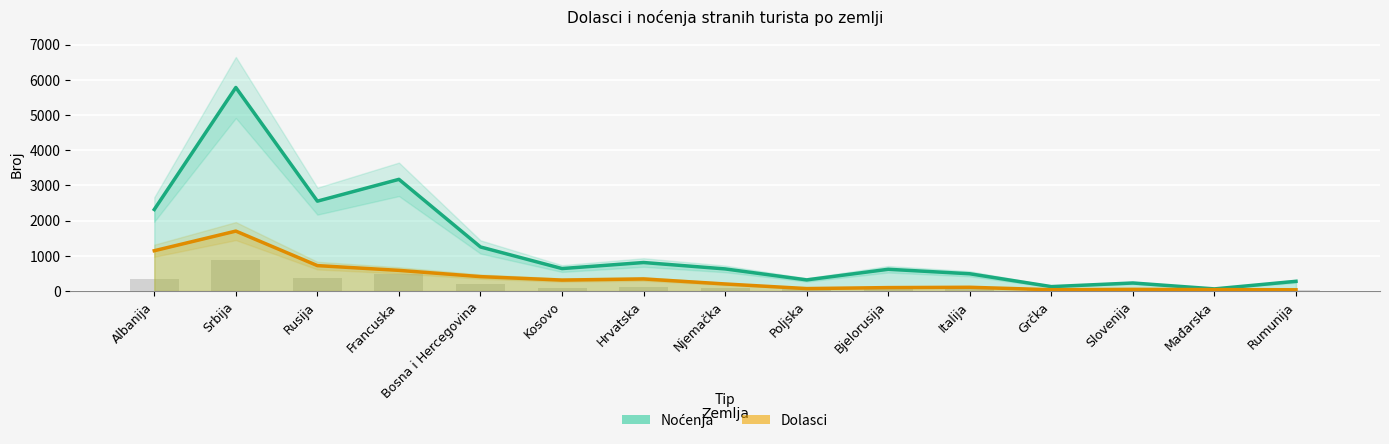

Which category has the lowest value across all series?

Rumunija